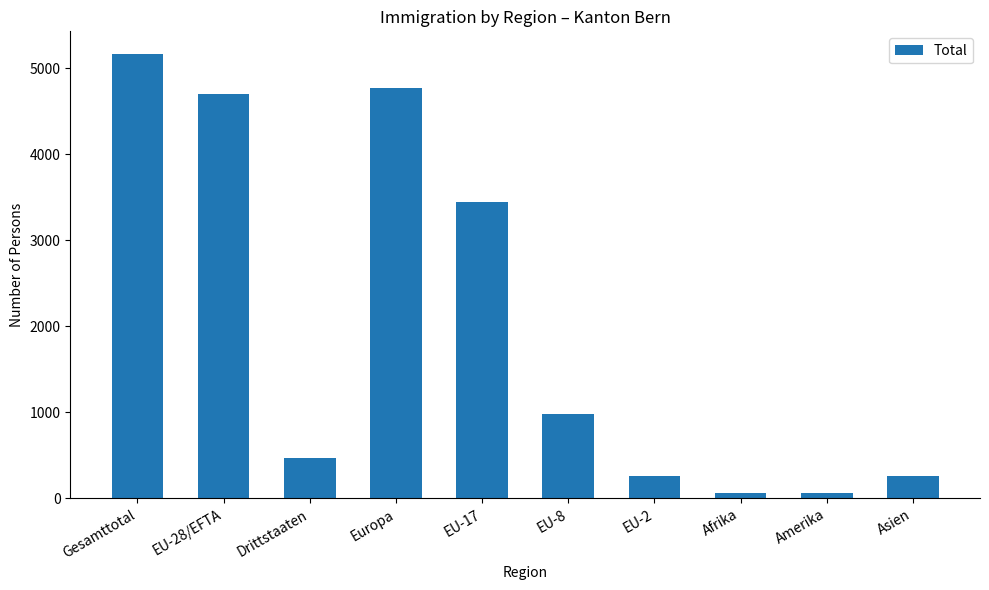

What is the difference between the values at EU-2 and Europa?

4513